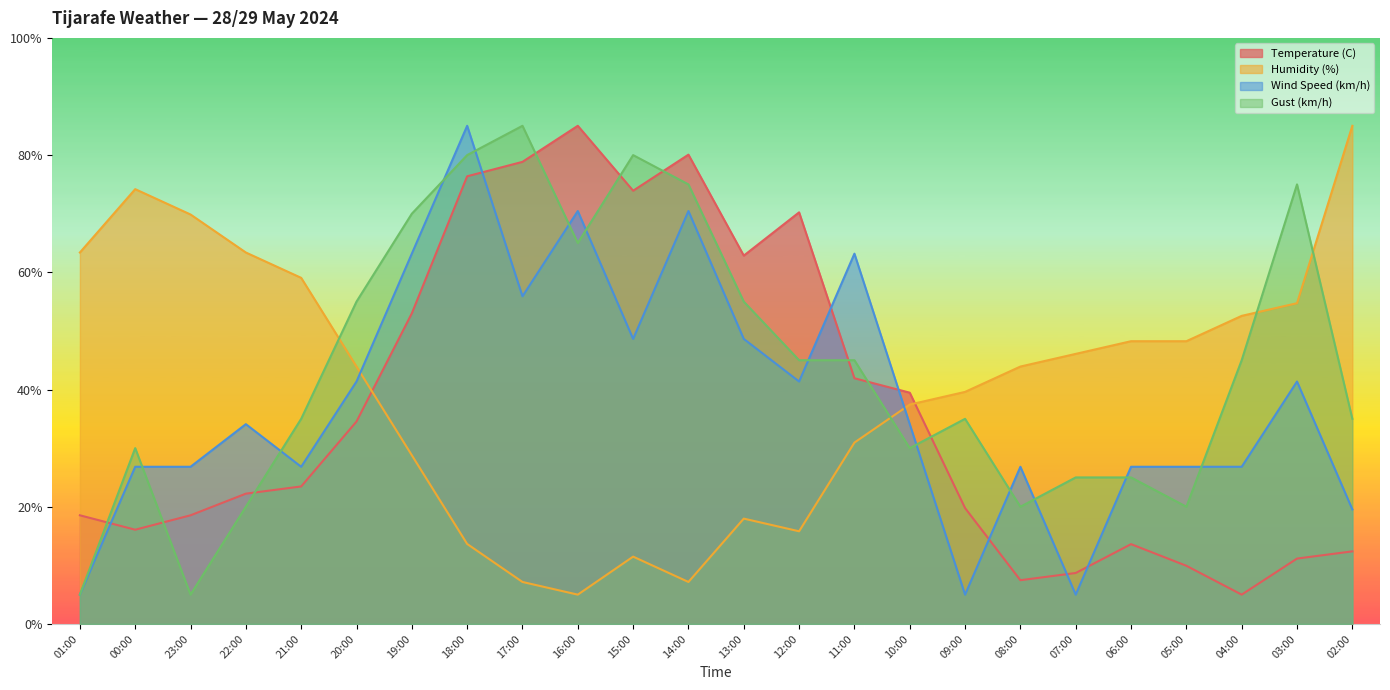

Read the Temperature (C) value at 17:00.

78.8